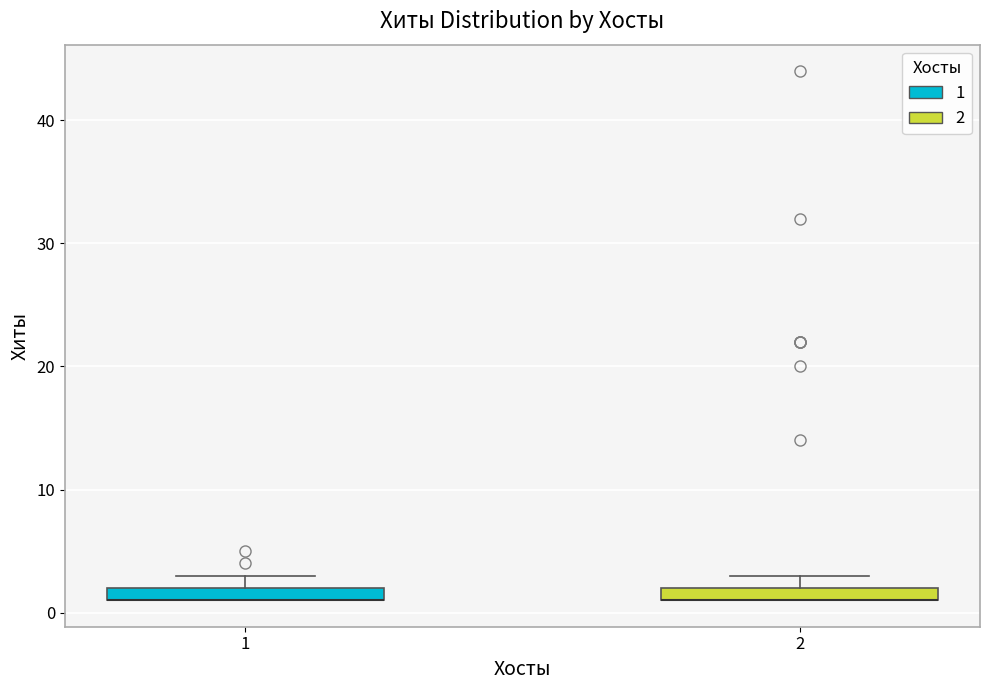

Where is the lower edge of the box at x = 2 on the y-axis? The values are not printed on the chart, so give them approximately, as read against the axis.

1